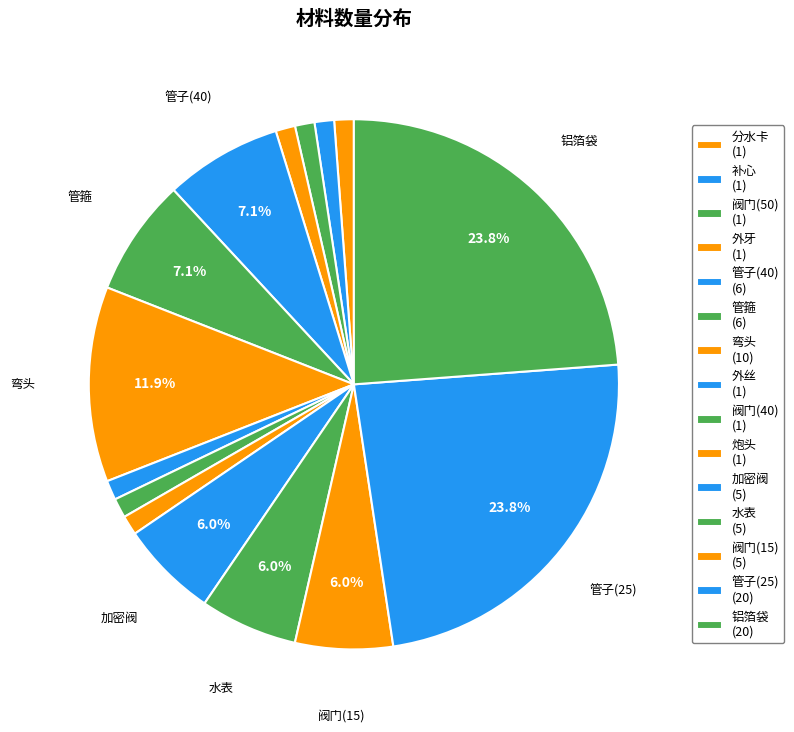

How many slices are in this pie chart?

15